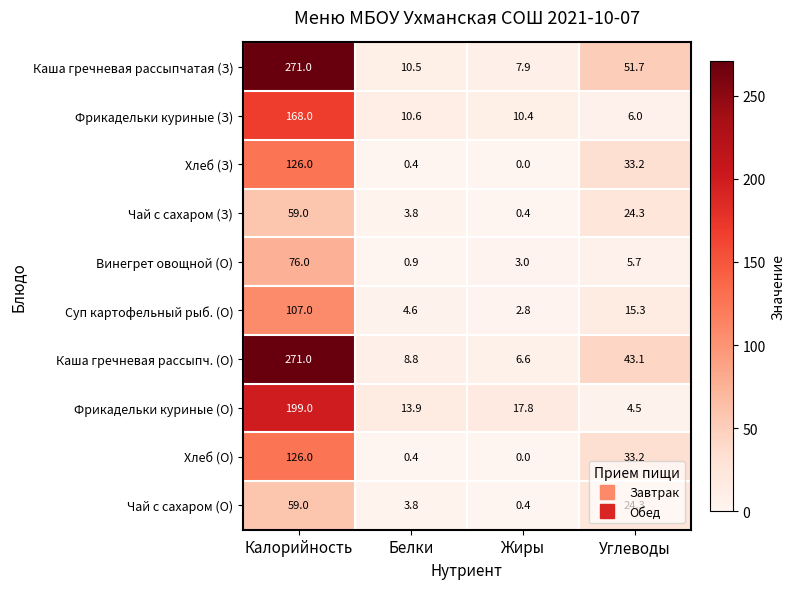

At how many categories does at least one series exceed 206?

1